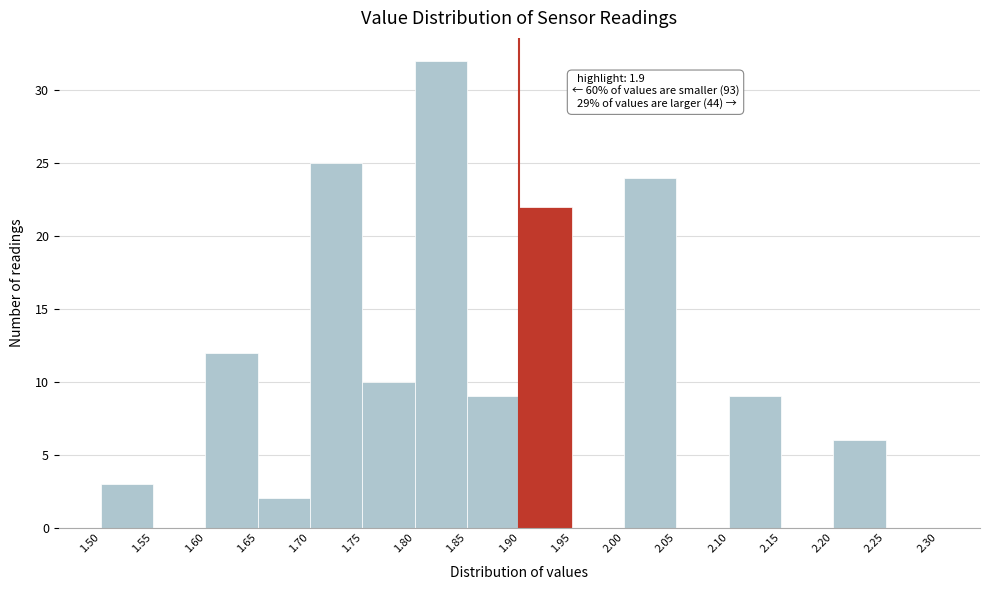

Over which range of the x-axis is the bar tallest?

1.80 to 1.85